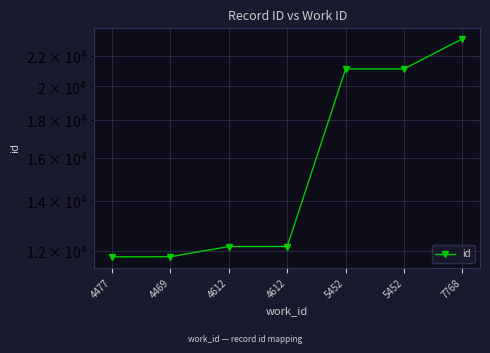

What is the value of the 1st point from the left?

11775